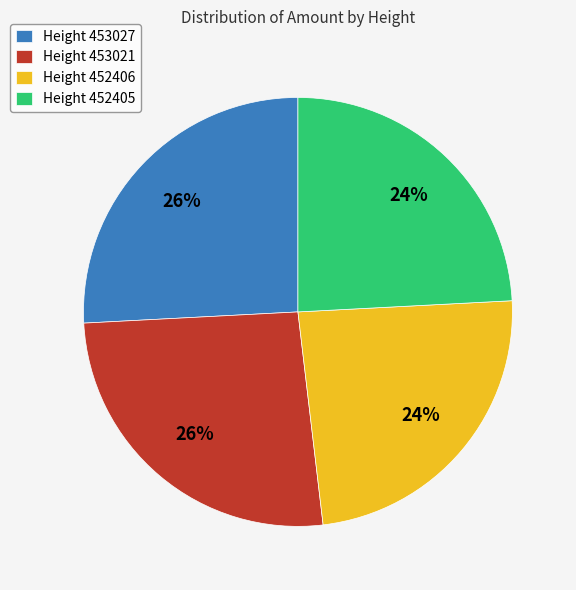

How many segments does this pie chart have?

4